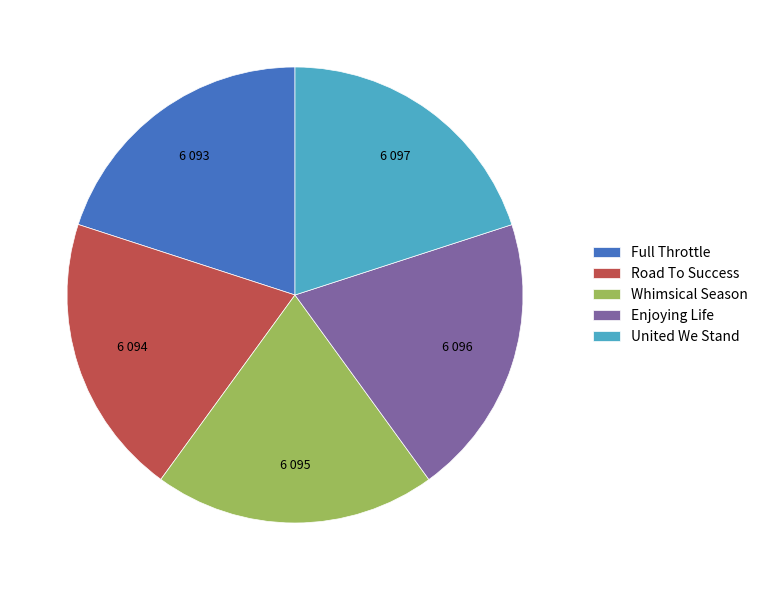

Is it true that Whimsical Season is 6% of the pie?

False